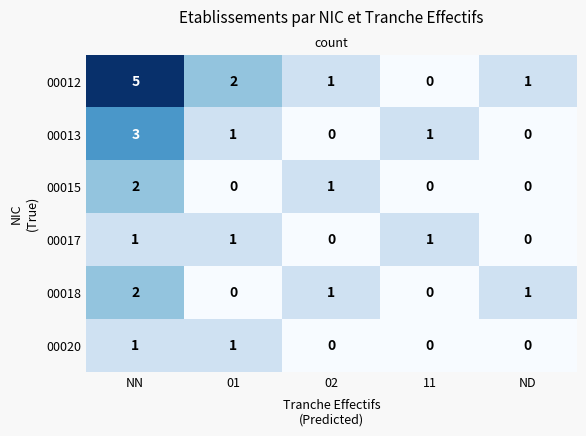

True or false: 00012 has a value of 5 at NN.

True